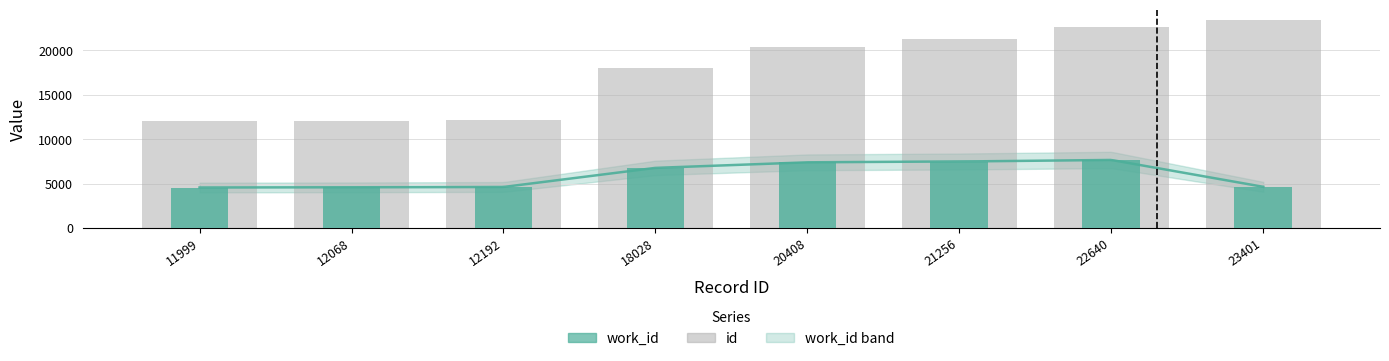

At how many categories does at least one series exceed 21823?

2